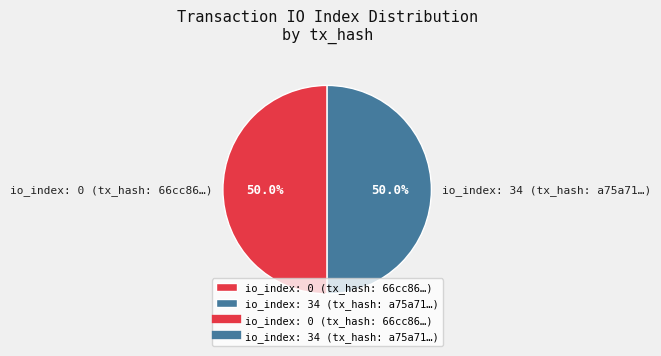

Approximately how many times larger is the value at io_index: 34 (tx_hash: a75a71…) compared to io_index: 0 (tx_hash: 66cc86…)?

1.0